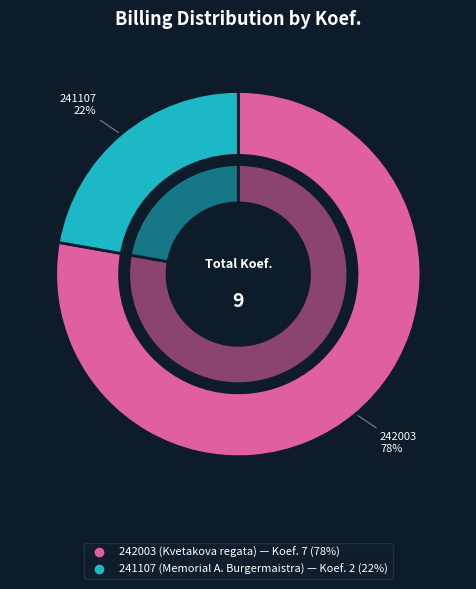

To the nearest percent, what is the difference between the 241107 and 242003 slice percentages?

56%